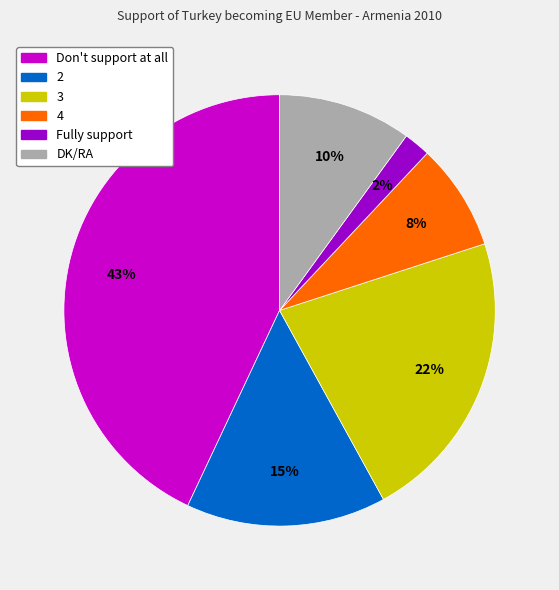

Does any single category account for the majority?

No